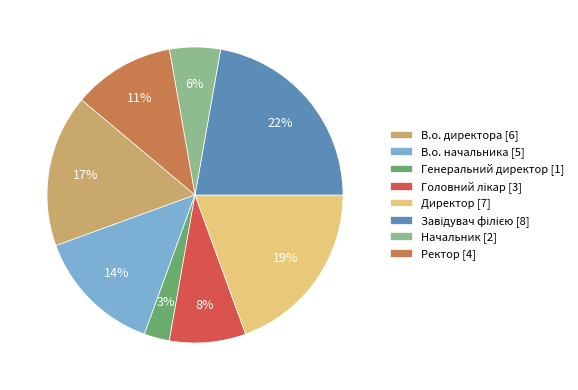

To the nearest percent, what percentage of the pie is В.о. директора?

17%